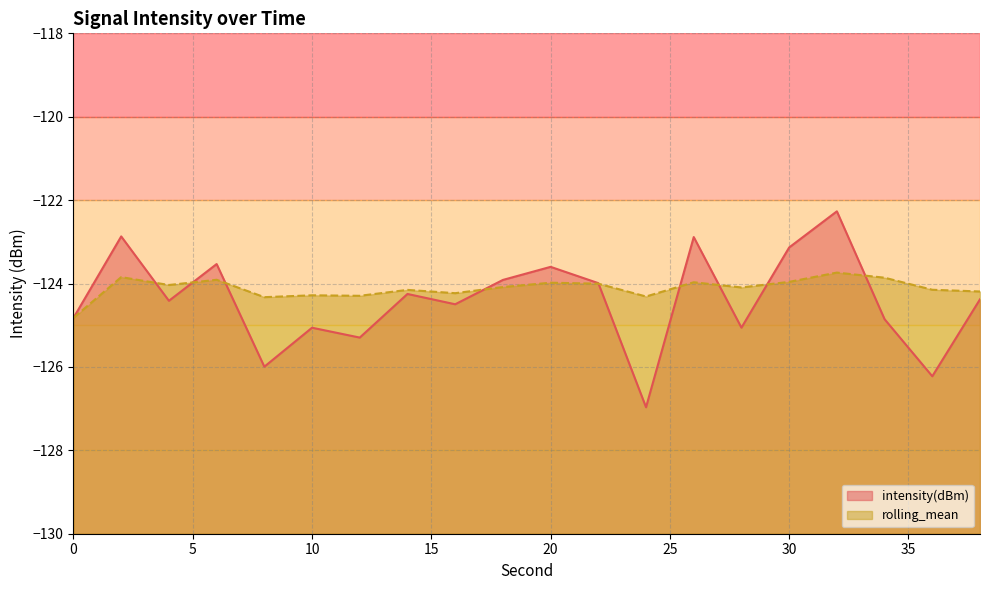

Where is rolling_mean nearest to the value -124?

22